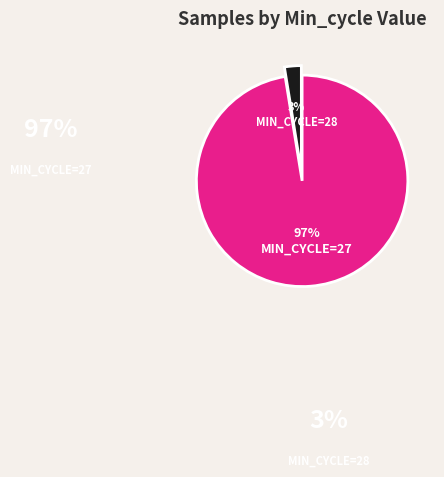

Is there any slice that represents more than half of the pie?

Yes